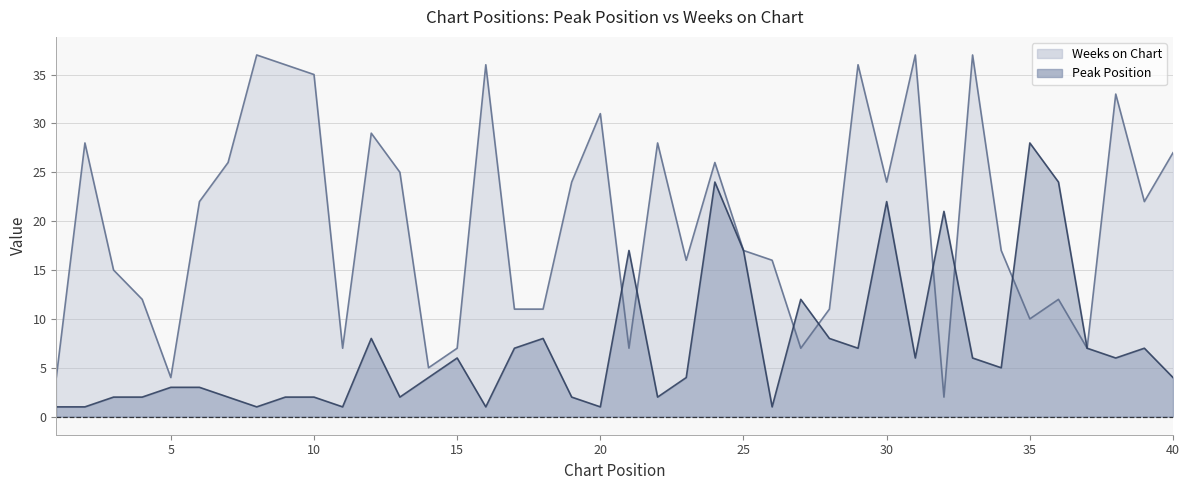

The Weeks on Chart line series shows 16 at 15. True or false?

False